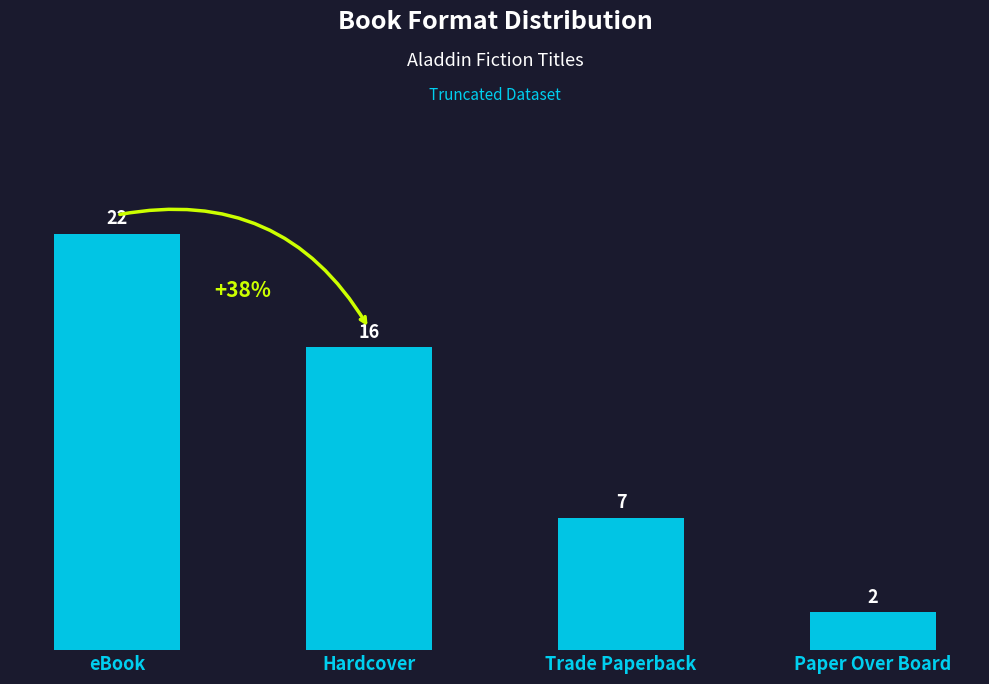

What is the sum of all values?

47